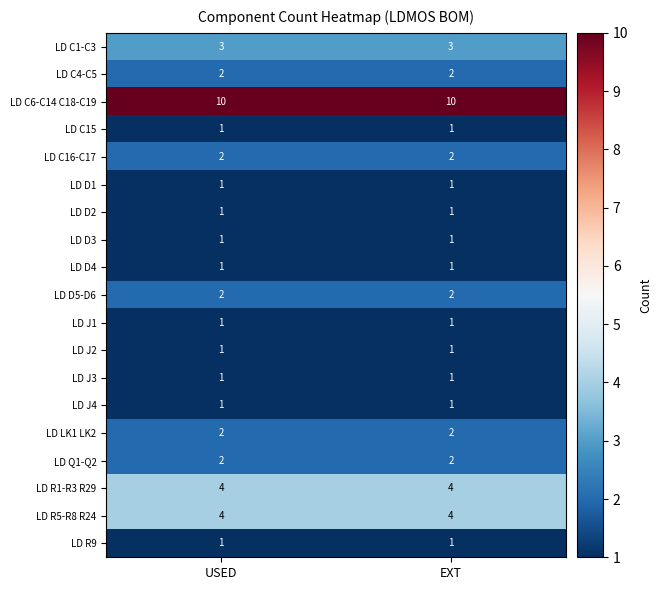

What is the difference between the highest and lowest values at EXT?

9